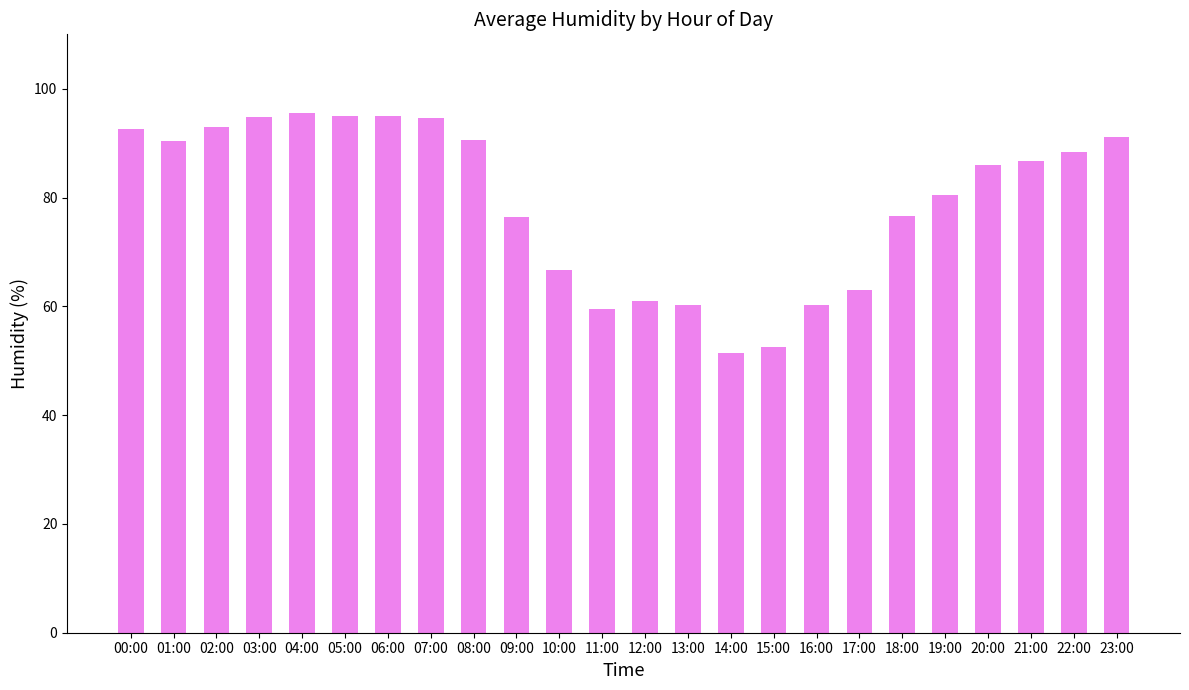

The value at 05:00 is 19.7. True or false?

False